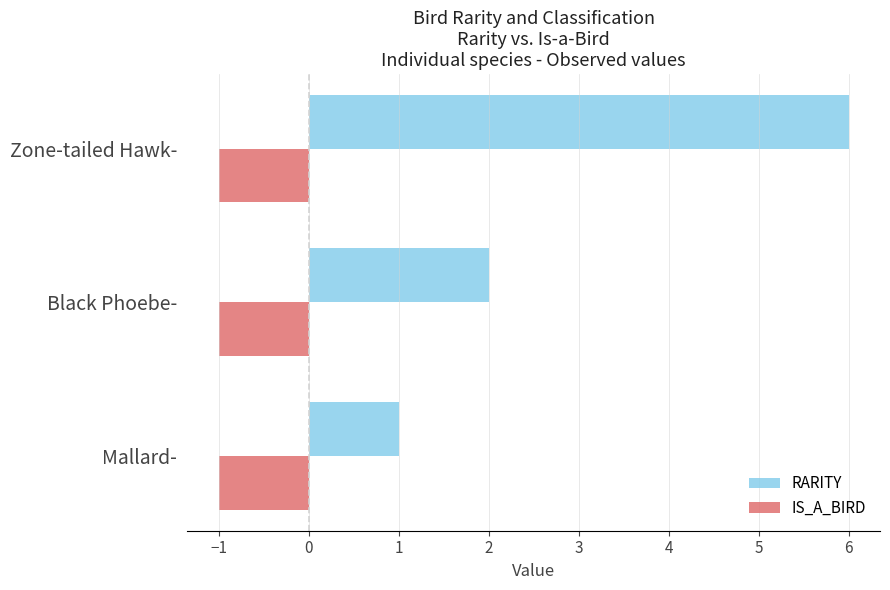

What is the spread (max minus min) of values at Black Phoebe-?

3